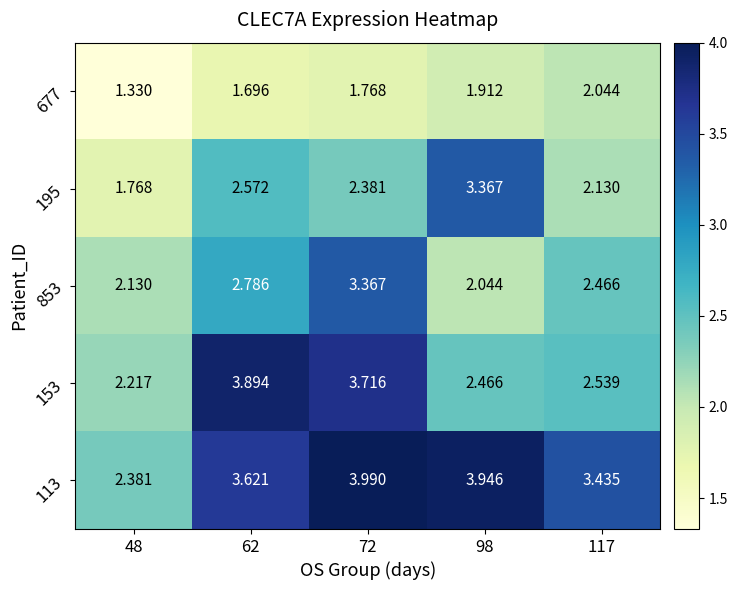

Is the value of 677 at 48 greater than the value of 195 at 117?

No